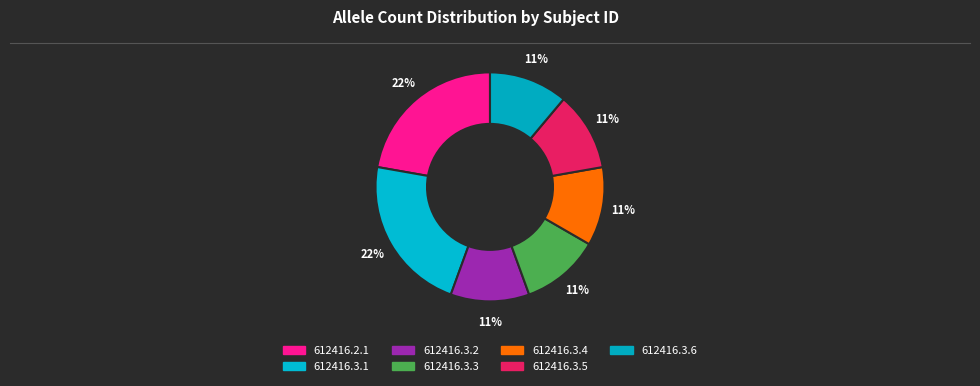

Combined, what portion of the pie is 612416.3.4 and 612416.3.5?

22.2%